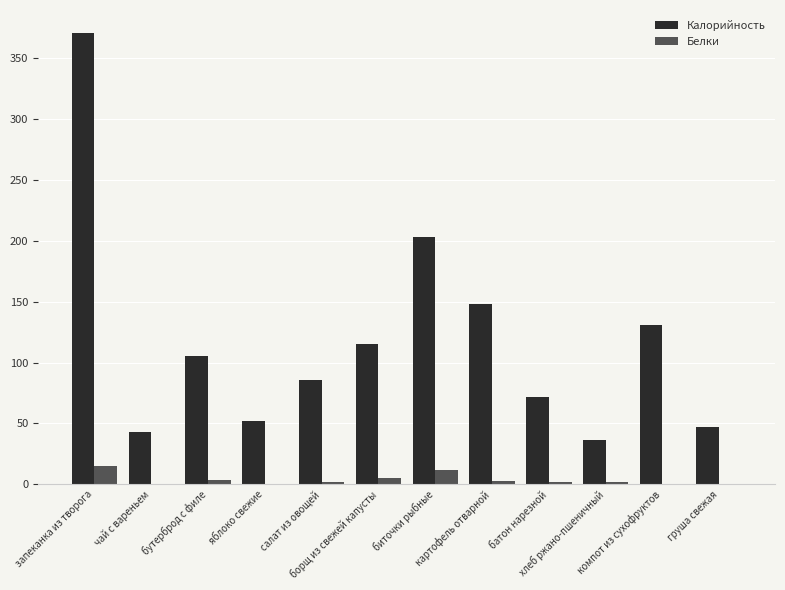

How many groups of bars are there?

12